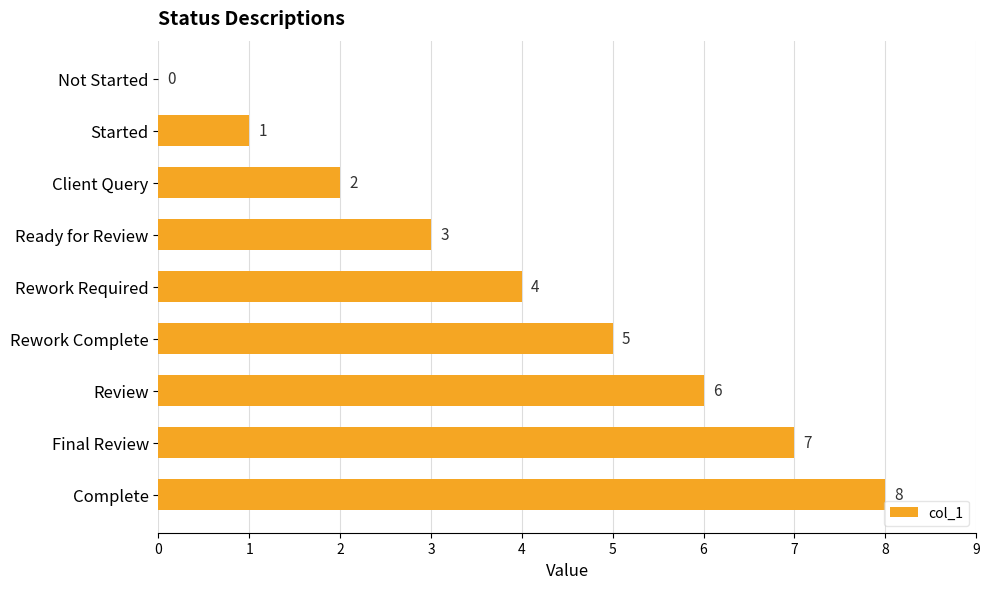

Which has a higher value, Complete or Rework Complete?

Complete